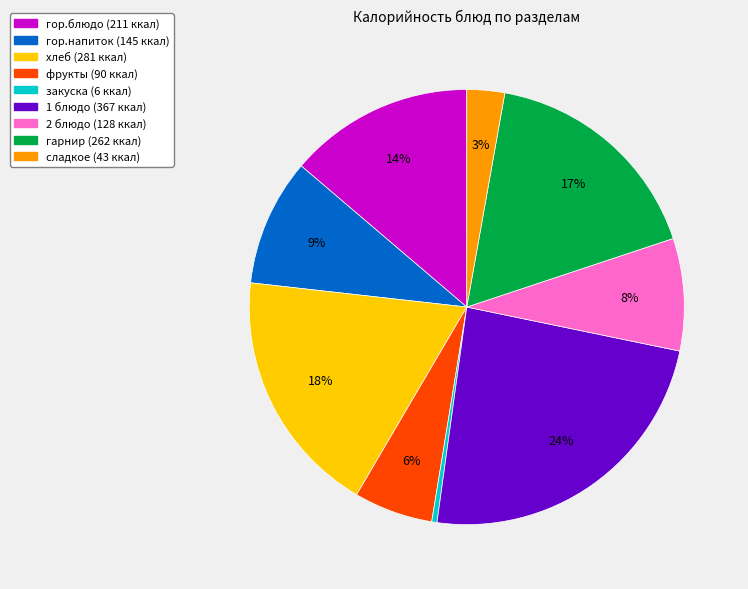

Between фрукты and гор.блюдо, which is larger?

гор.блюдо